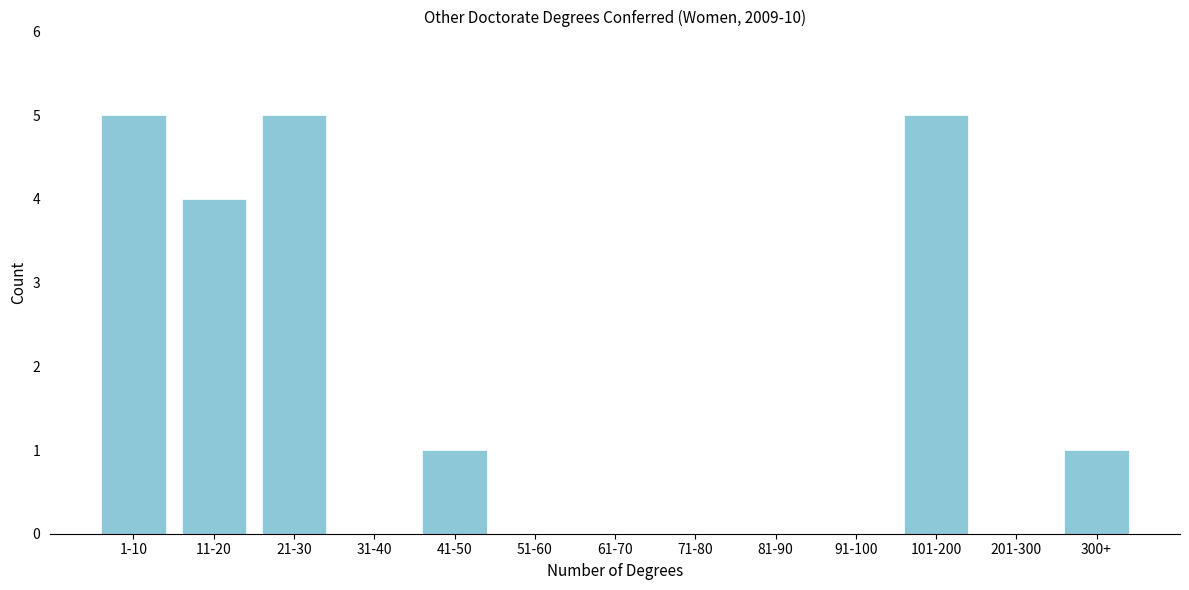

Reading left to right, transcribe all the data shown in this chart.

1-10=5	11-20=4	21-30=5	31-40=0	41-50=1	51-60=0	61-70=0	71-80=0	81-90=0	91-100=0	101-200=5	201-300=0	300+=1